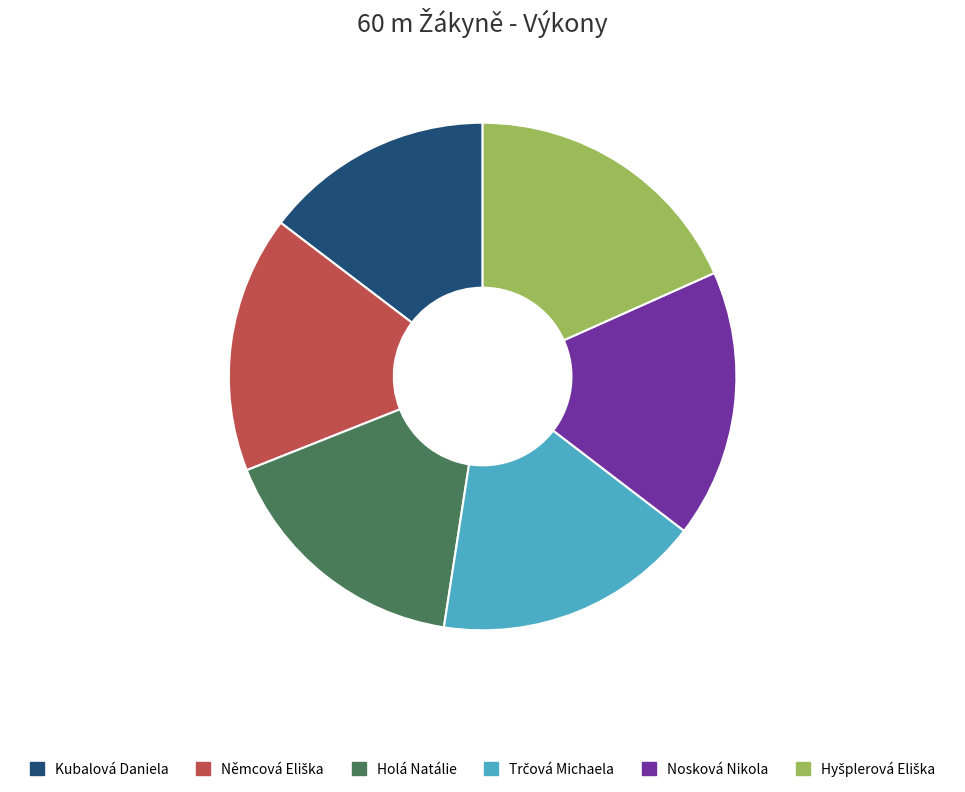

Which category has the smallest portion of the pie?

Kubalová Daniela